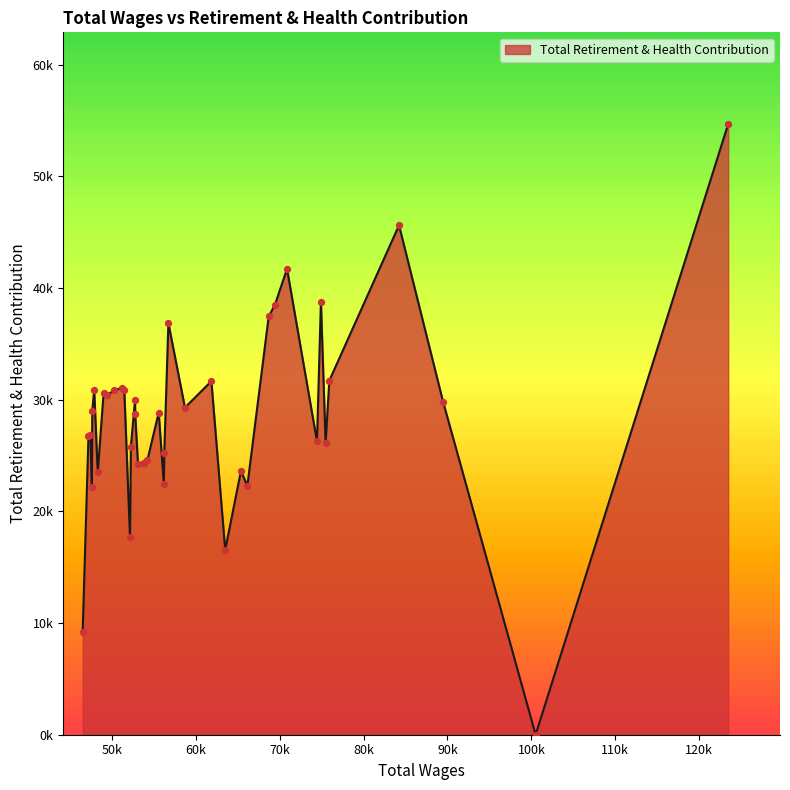

Between 17 and 14, which is larger?

14